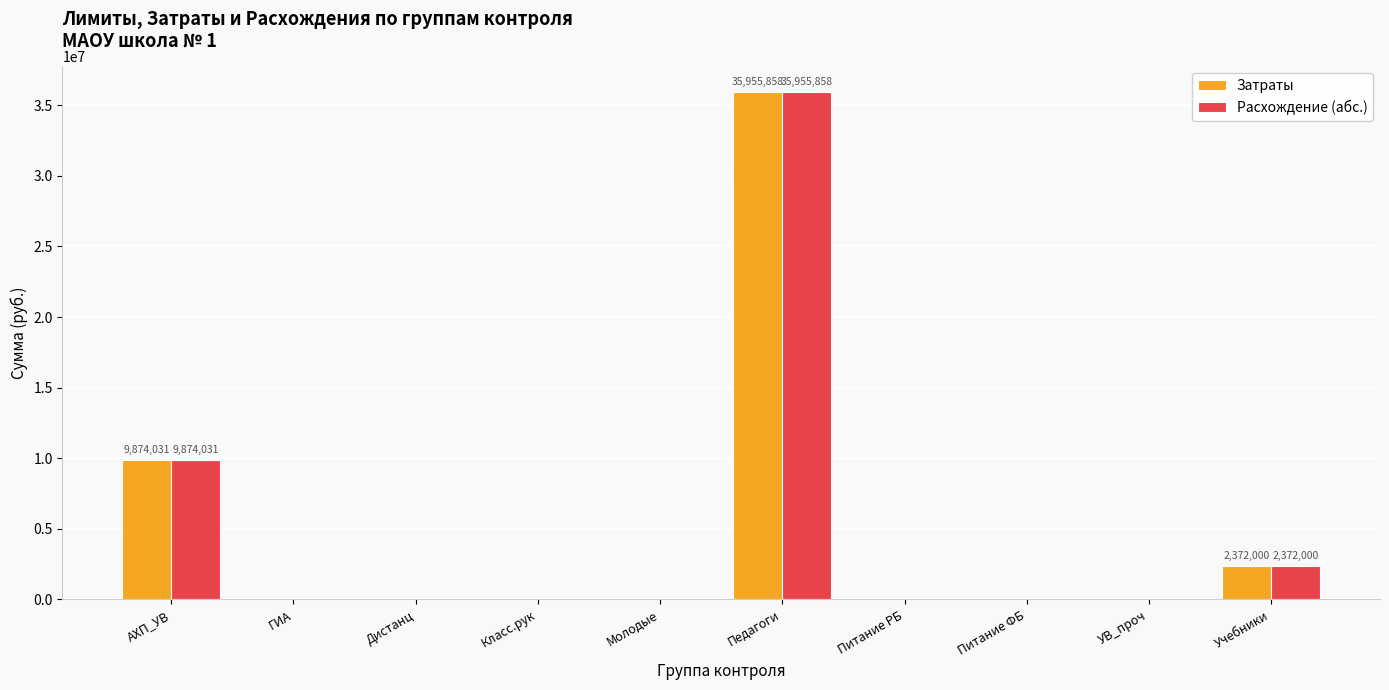

Is the value of Расхождение (абс.) at Учебники greater than the value of Затраты at Питание РБ?

Yes